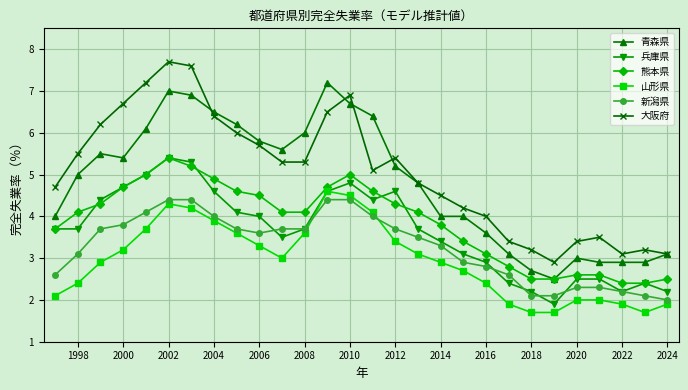

What is the minimum value for 熊本県?

2.4